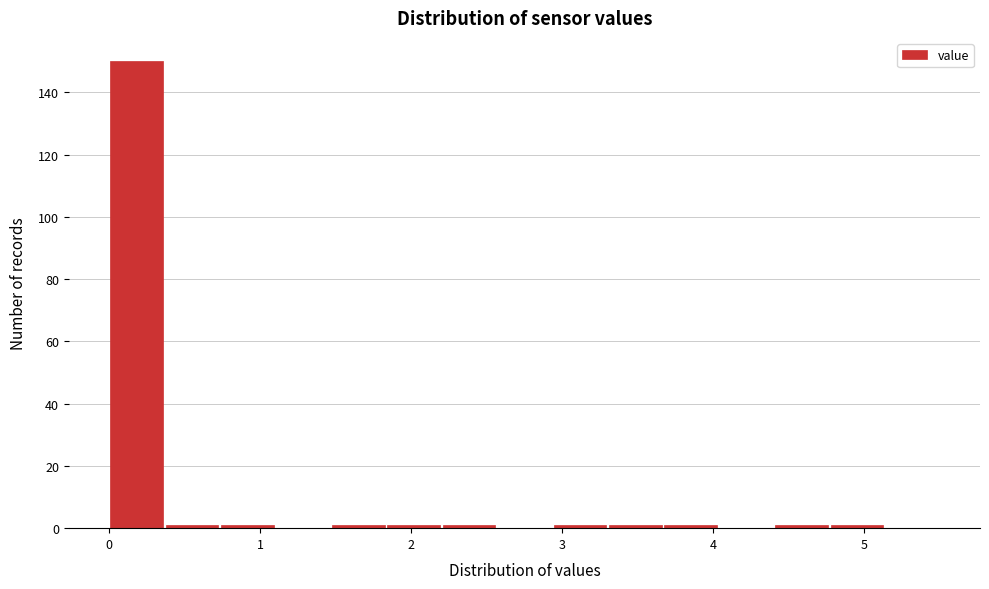

Around what value on the x-axis is the tallest bar? Give the approximate position of its centre, as read against the axis.

0.2